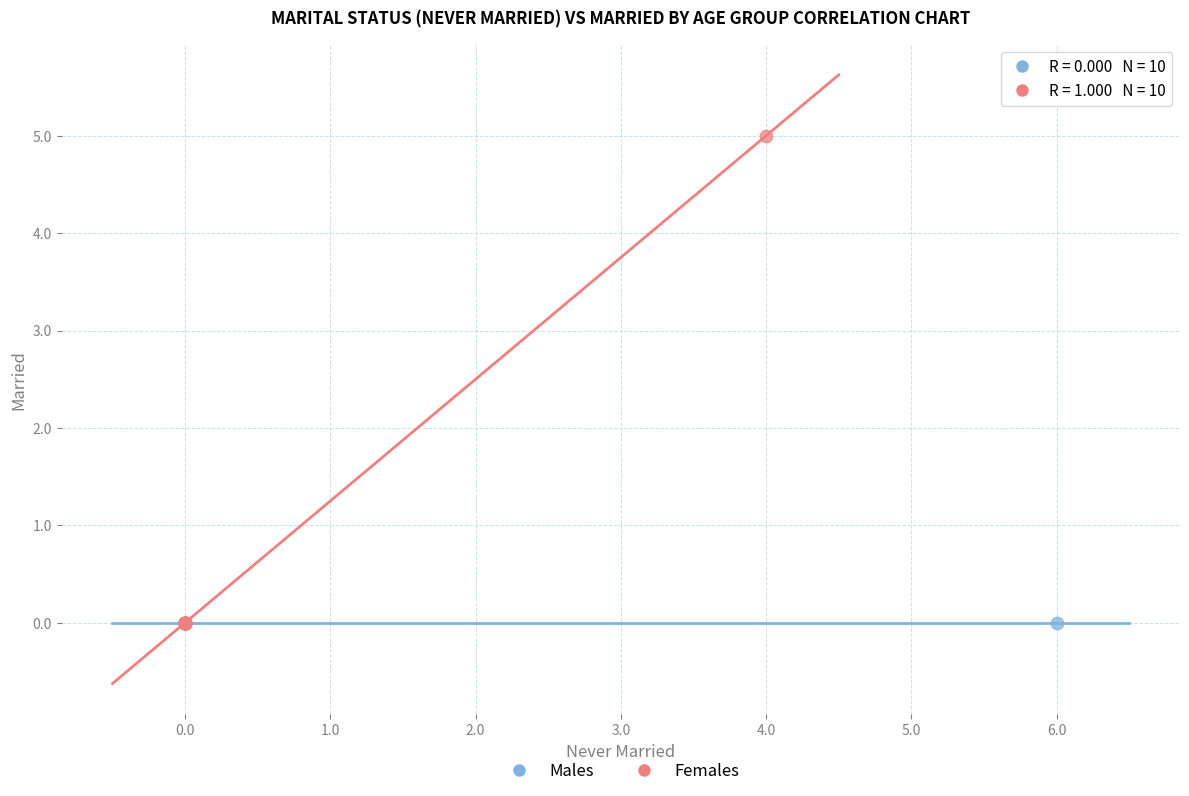

Which series contains the highest Y value?

Females